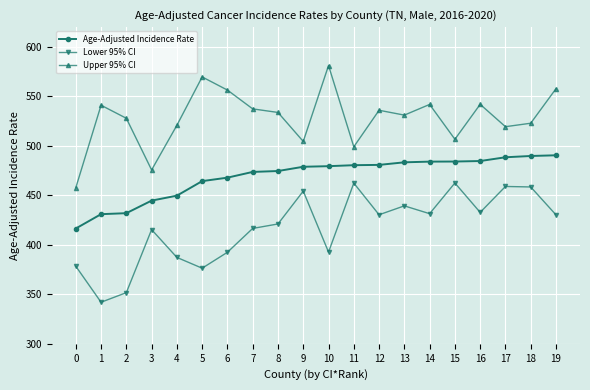

What is the approximate value of Age-Adjusted Incidence Rate at 13?

483.4